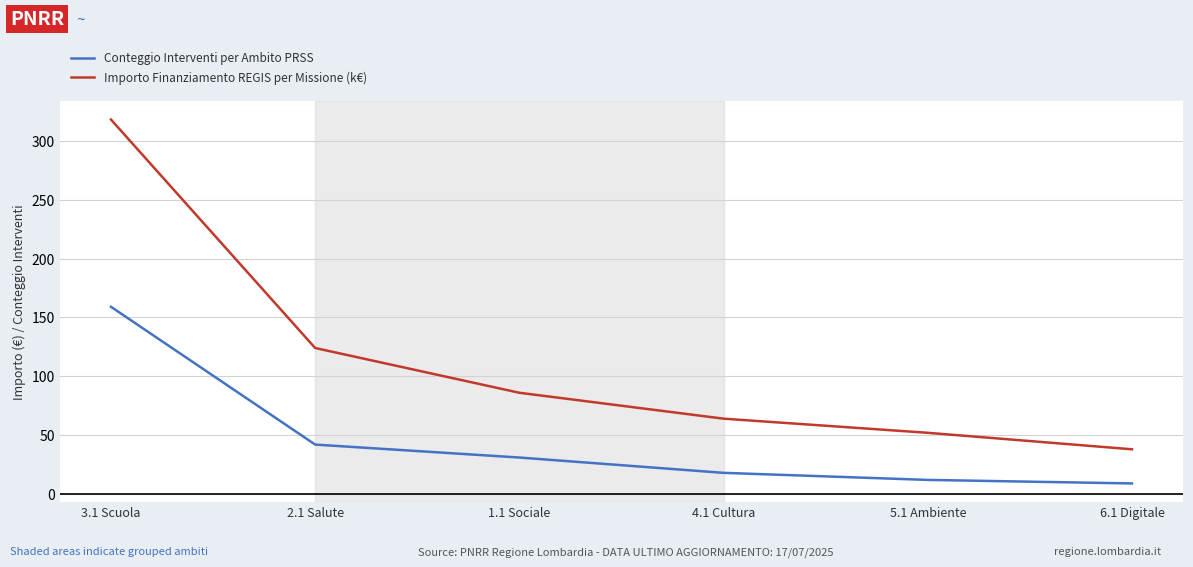

Is it true that Importo Finanziamento REGIS per Missione (k€) equals 318 at 3.1 Scuola?

True